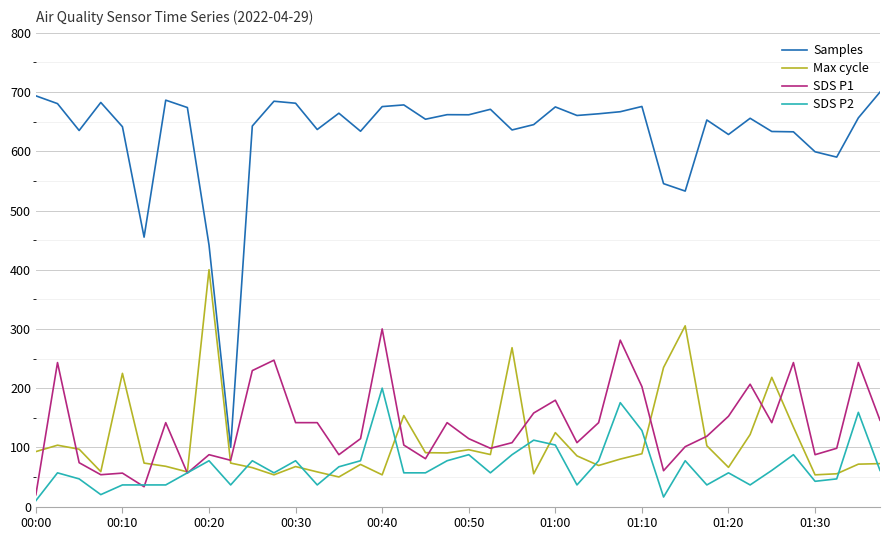

List the series in order of their peak value, highest first.

Samples, Max cycle, SDS P1, SDS P2